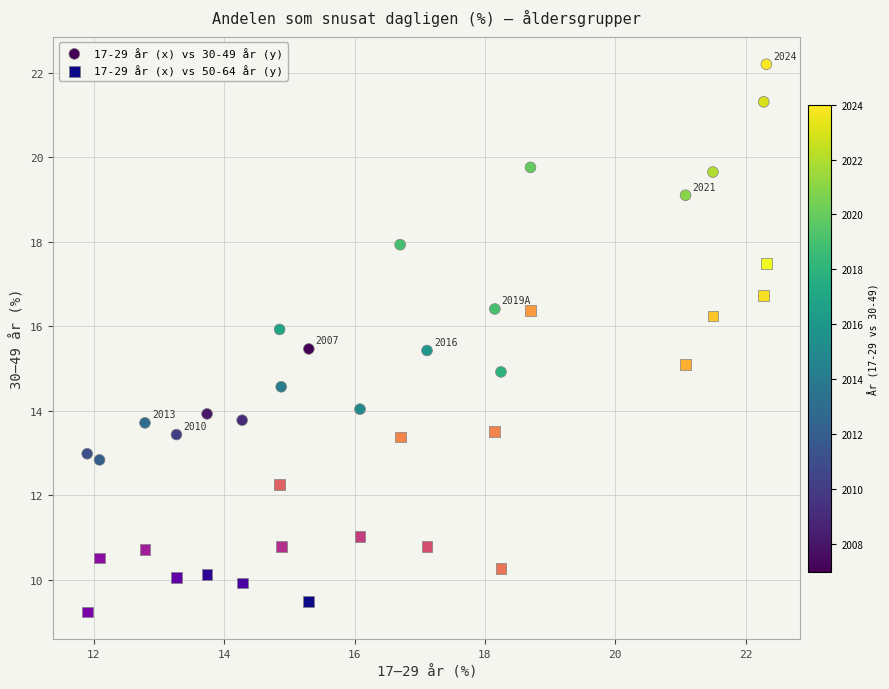

Which series contains the lowest Y value?

17-29 år (x) vs 50-64 år (y)